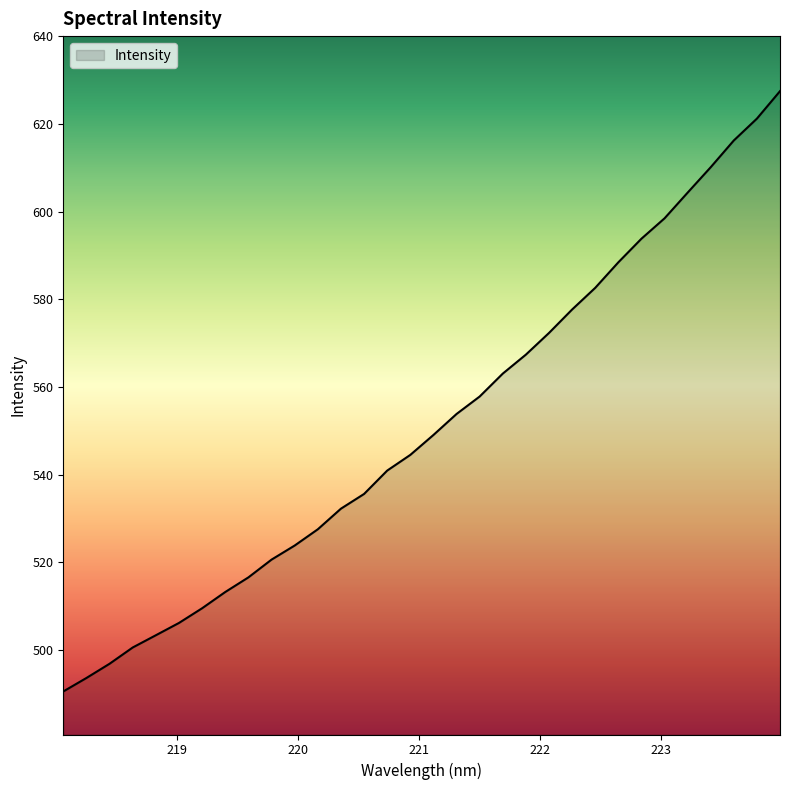

What is the difference between the maximum and minimum values?

136.9